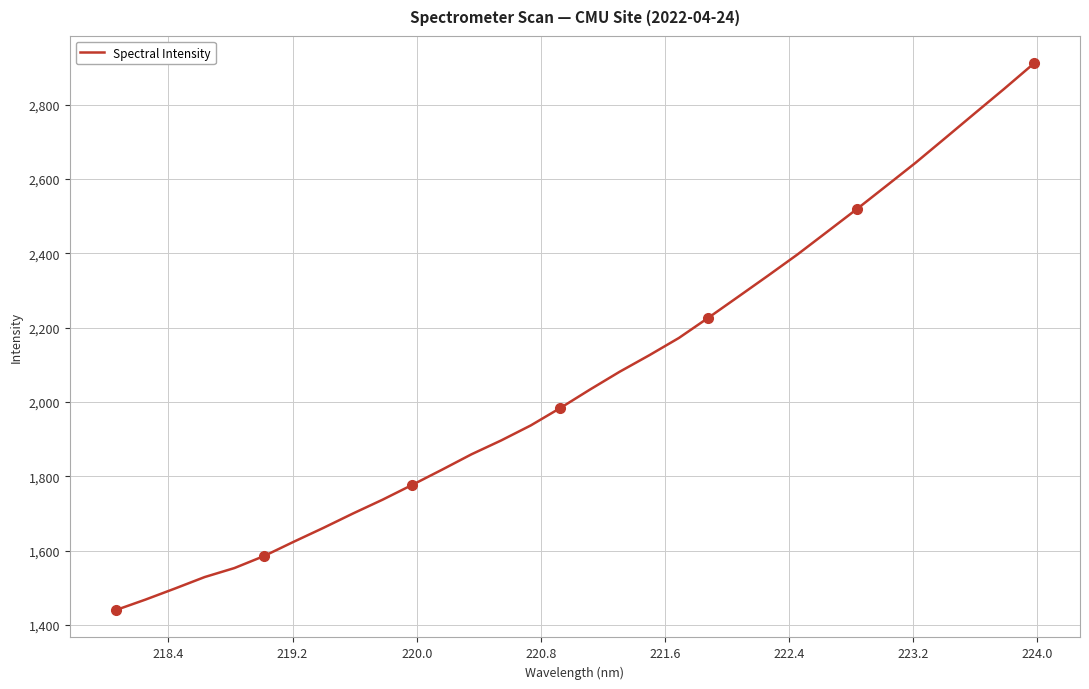

What is the maximum value shown in the chart?

2911.0